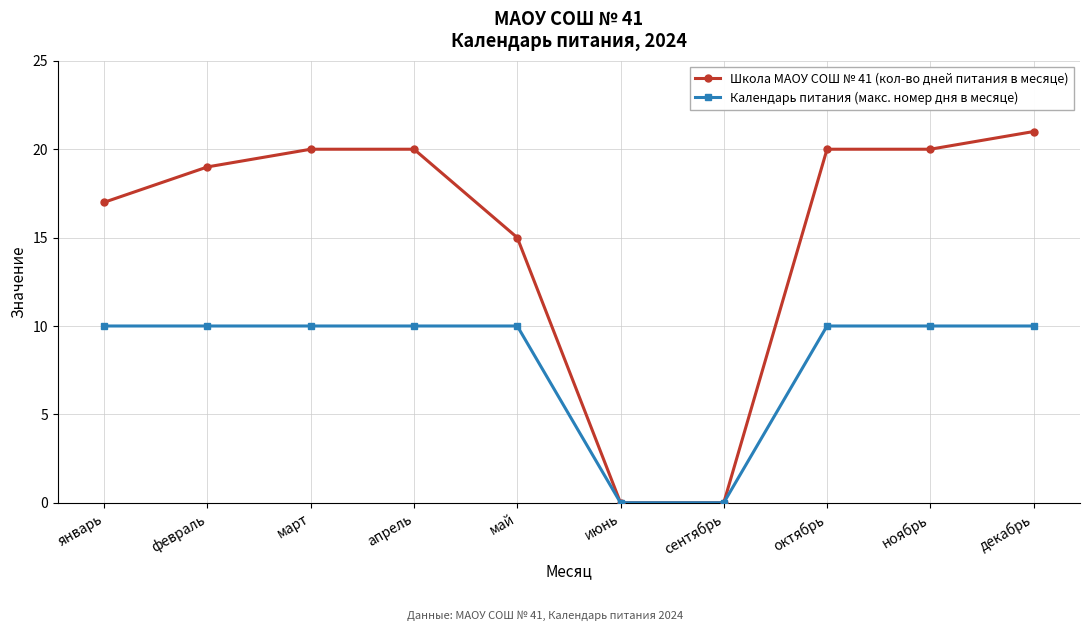

Reading left to right, list all the values displayed in this chart.

Школа МАОУ СОШ № 41 (кол-во дней питания в месяце): 17	19	20	20	15	0	0	20	20	21
Календарь питания (макс. номер дня в месяце): 10	10	10	10	10	0	0	10	10	10